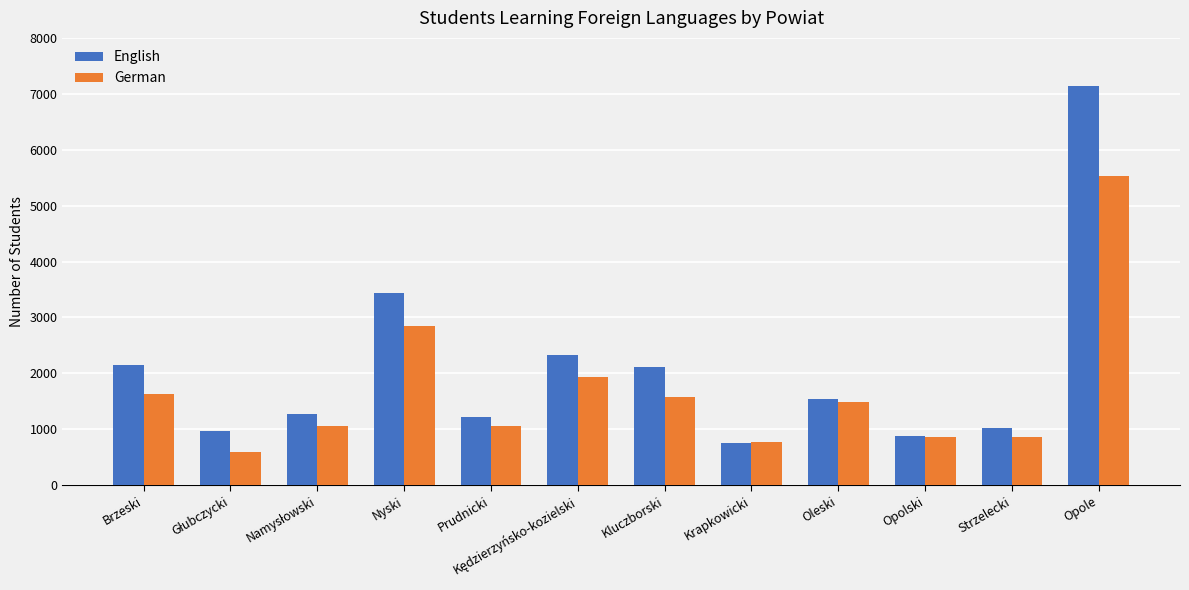

How many categories are shown in the chart?

12